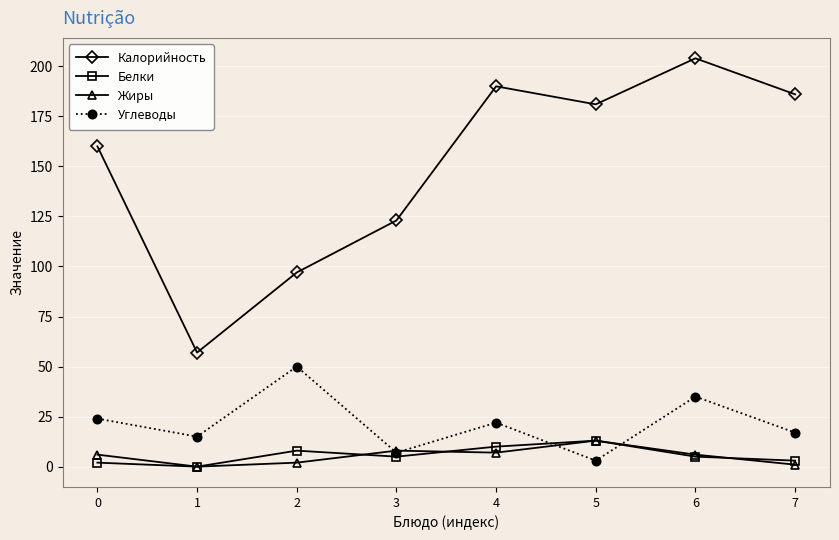

How many interior local peaks does the Калорийность series have?

2